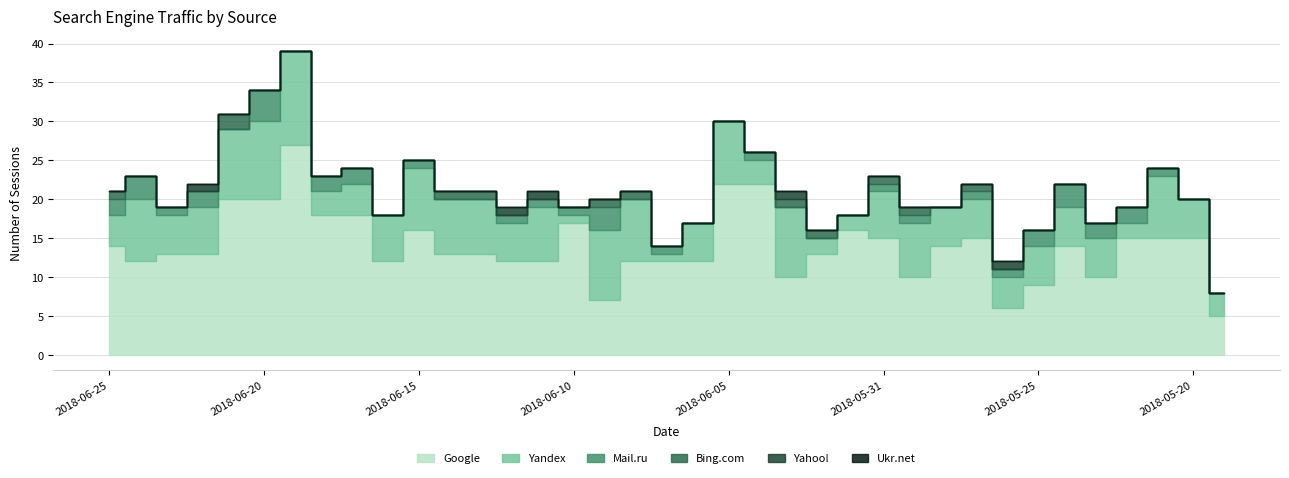

What is the total value across all series at 2018-05-28?

19